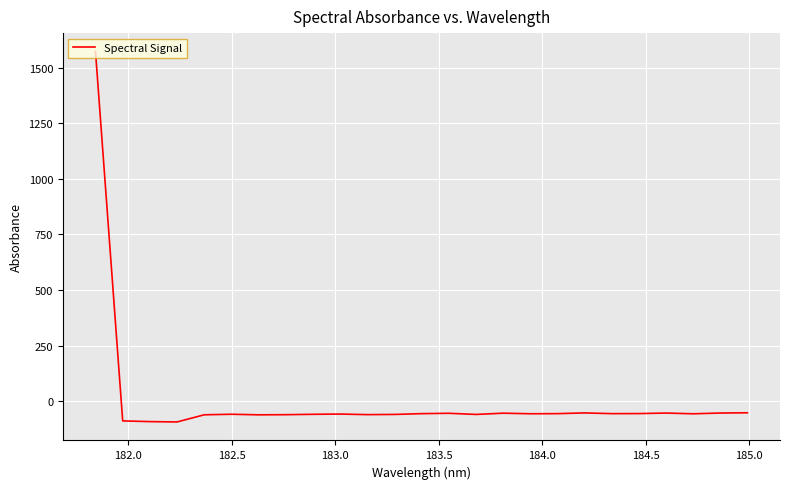

What is the difference between the maximum and minimum values?

1666.9